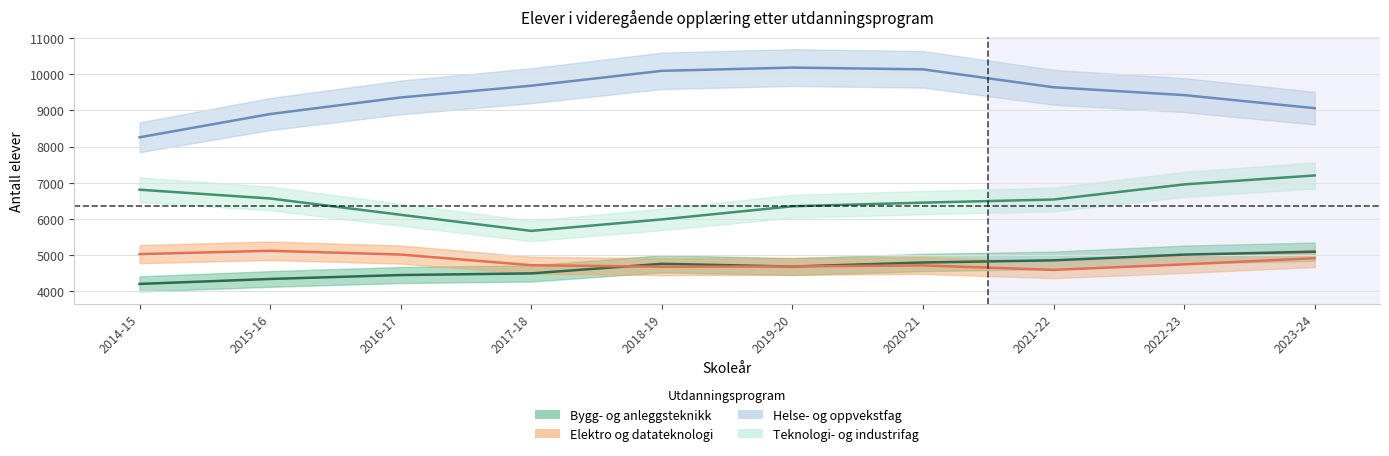

The value of Bygg- og anleggsteknikk at 2015-16 is 4336. True or false?

True